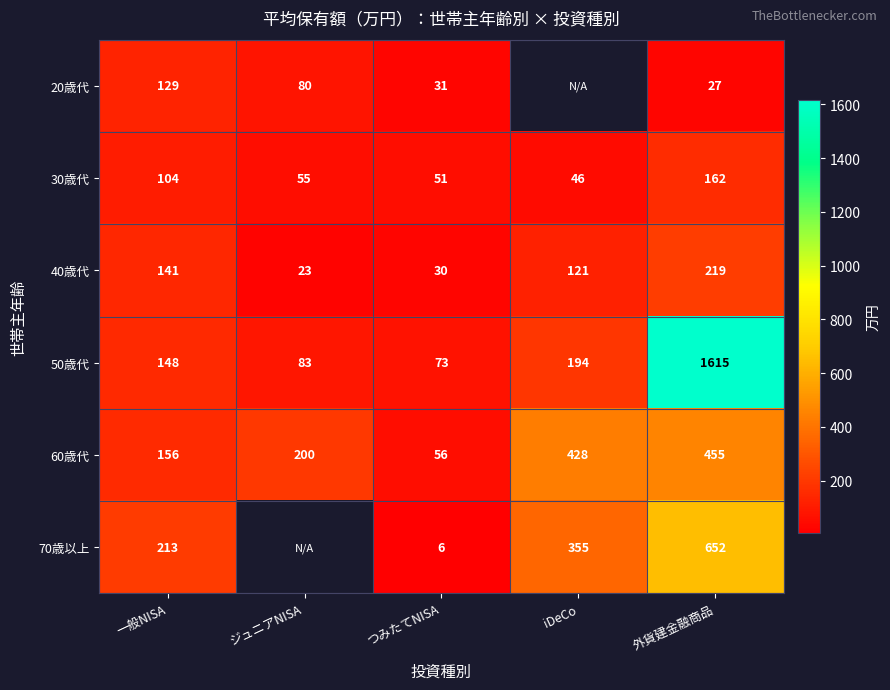

What is the difference between the highest and lowest values at 外貨建金融商品?

1588